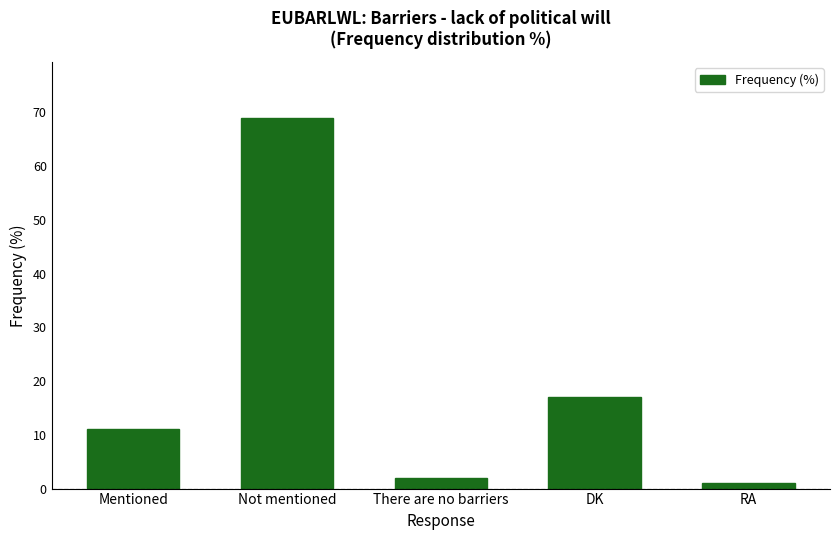

List the labels in order of value, smallest first.

RA, There are no barriers, Mentioned, DK, Not mentioned